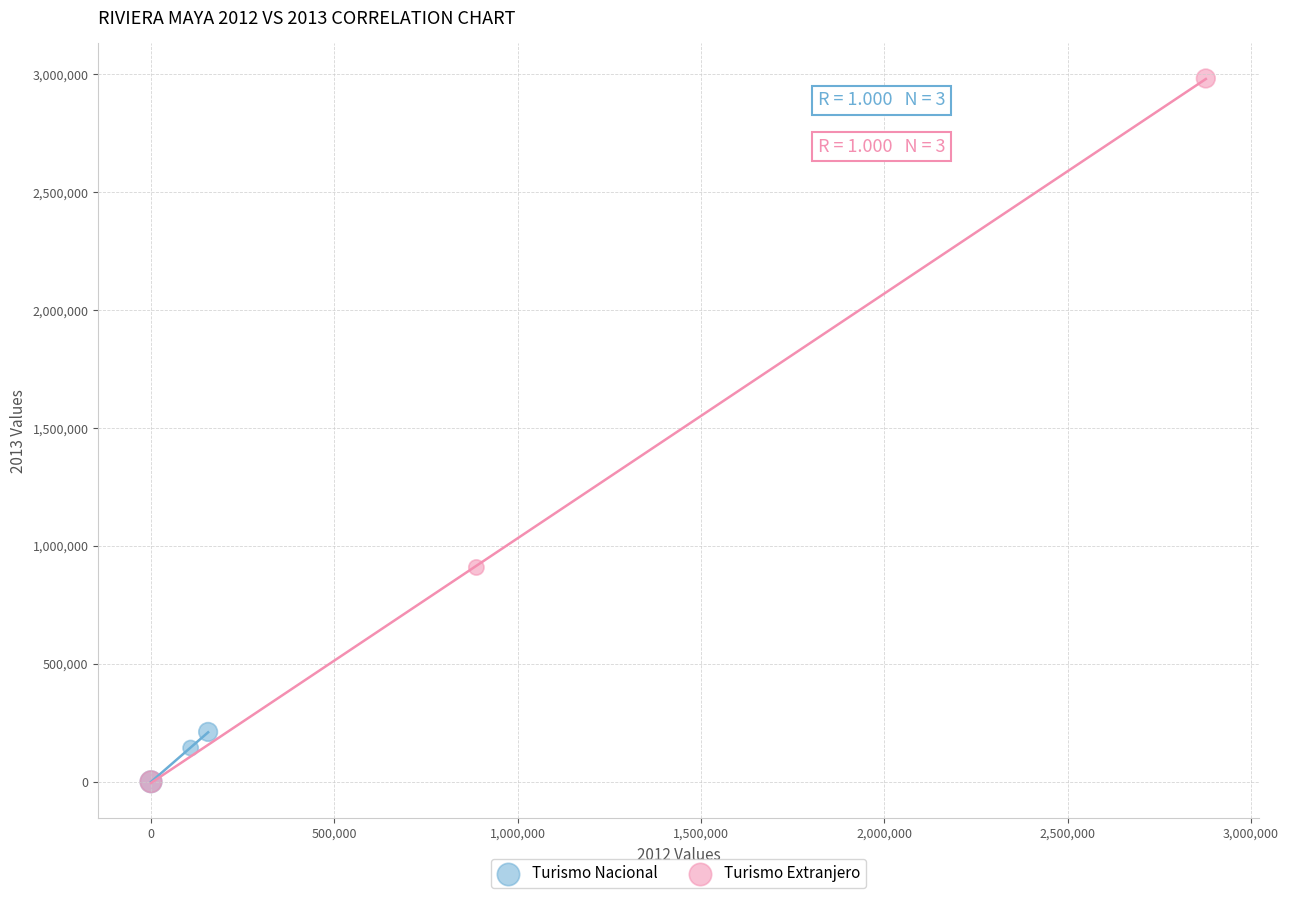

Which series has the widest spread of Y values?

Turismo Extranjero